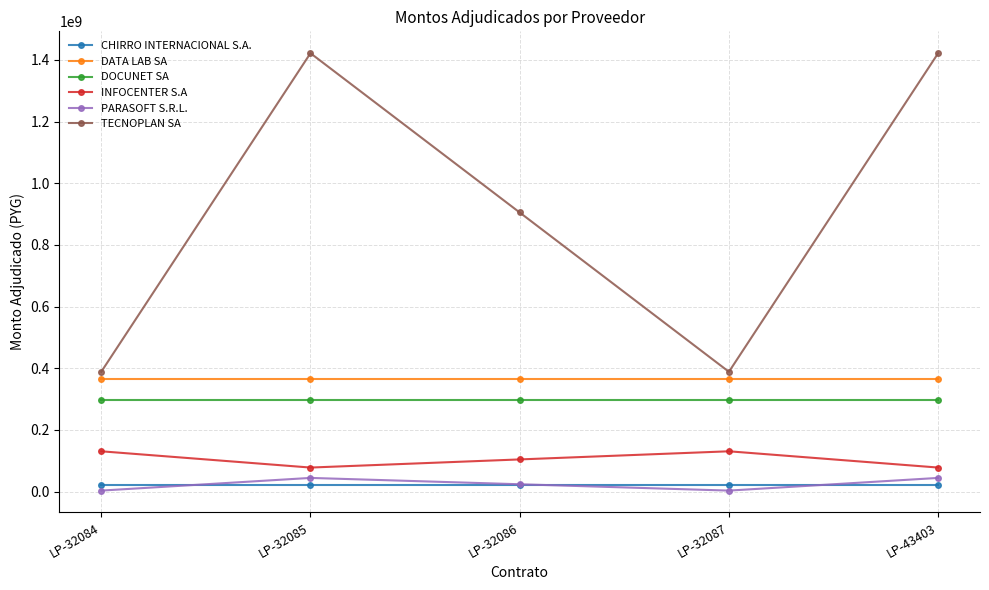

Is the value of PARASOFT S.R.L. at LP-43403 greater than the value of CHIRRO INTERNACIONAL S.A. at LP-32084?

Yes